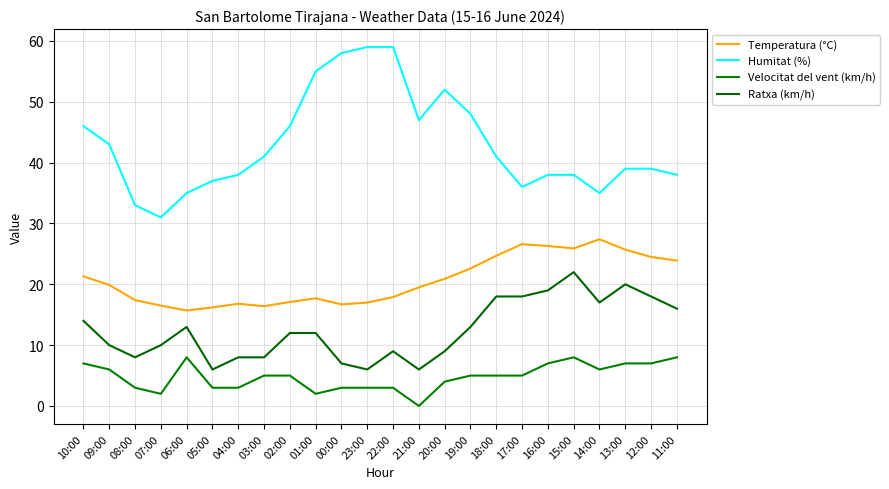

At which label does Velocitat del vent (km/h) reach its peak?

06:00